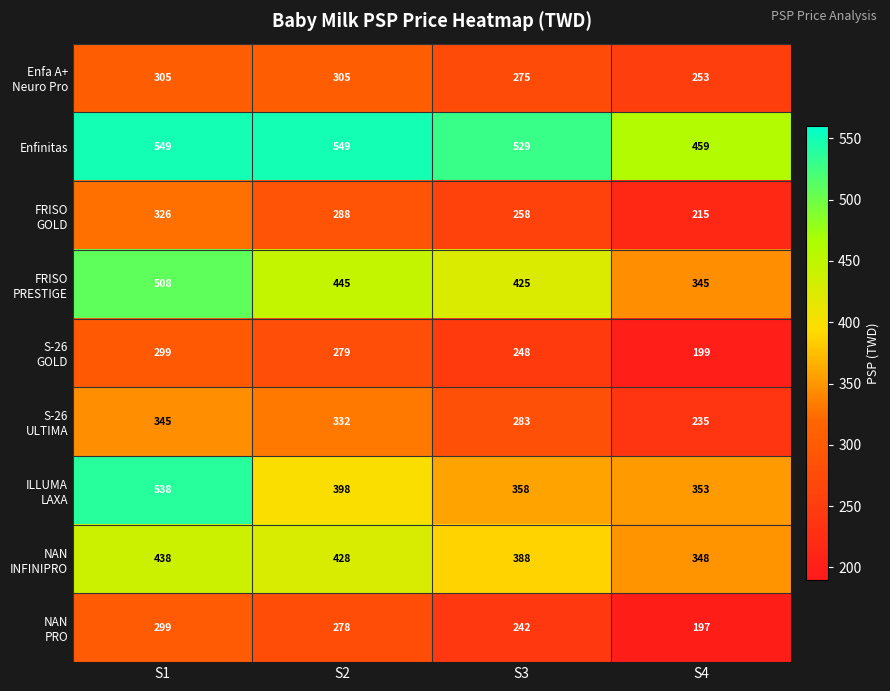

True or false: Enfinitas has a value of 549 at S2.

True